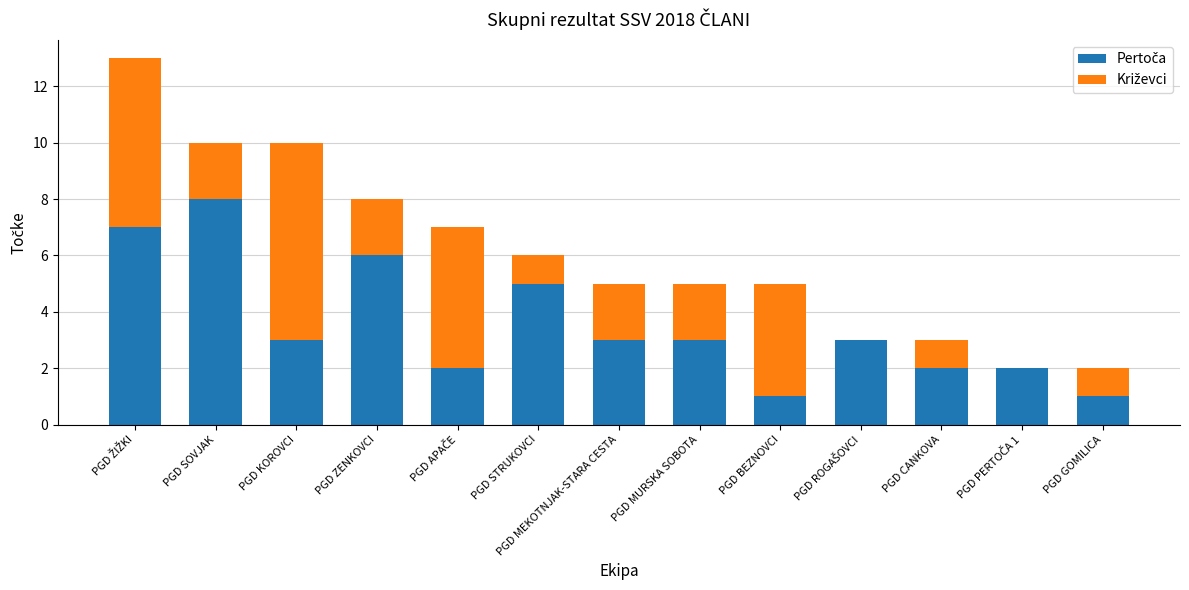

What is the total value across all series at PGD KOROVCI?

10